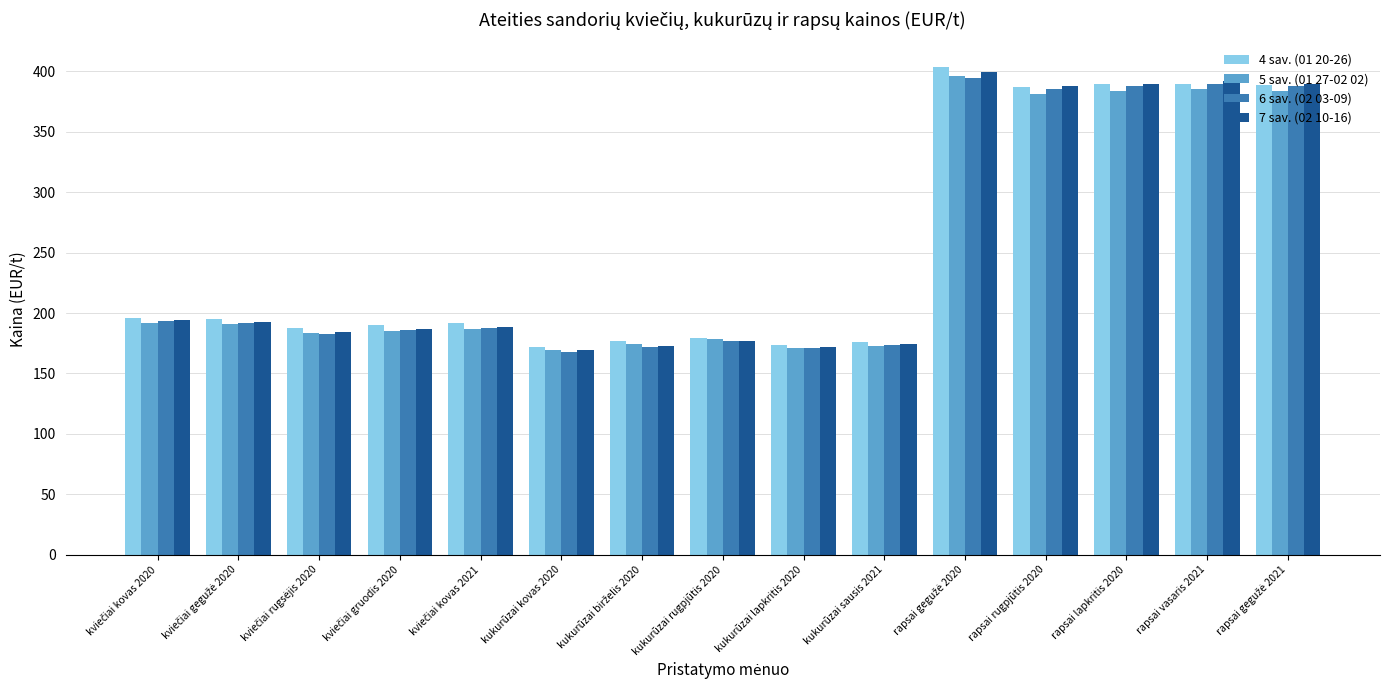

What is the spread (max minus min) of values at kukurūzai sausis 2021?

3.0